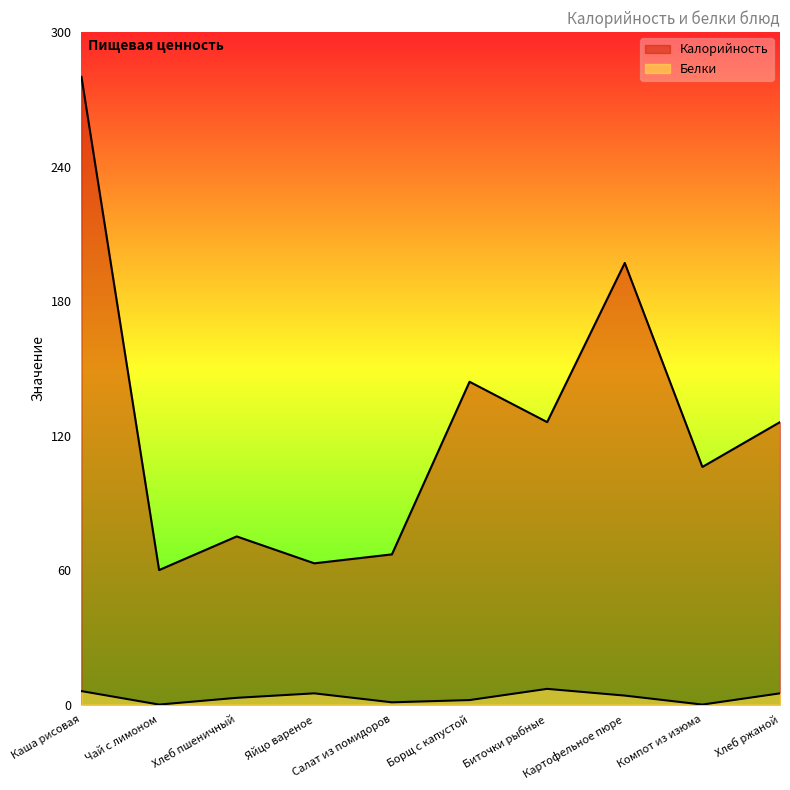

At which label is Белки closest to 3?

Хлеб пшеничный